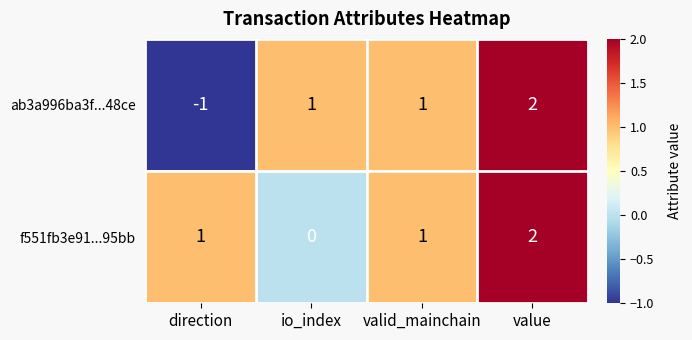

Count the f551fb3e91...95bb values in the range 1 to 2.

3